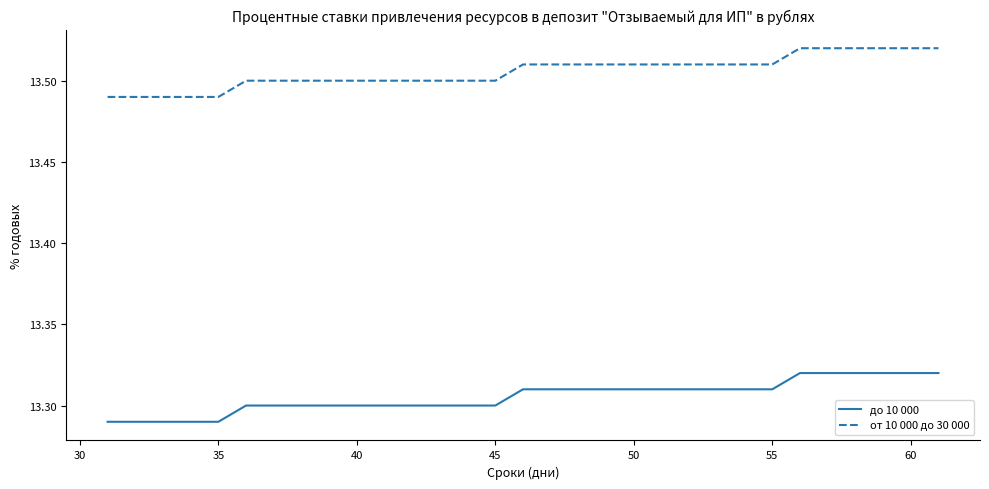

Which series has the largest total across all categories?

от 10 000 до 30 000